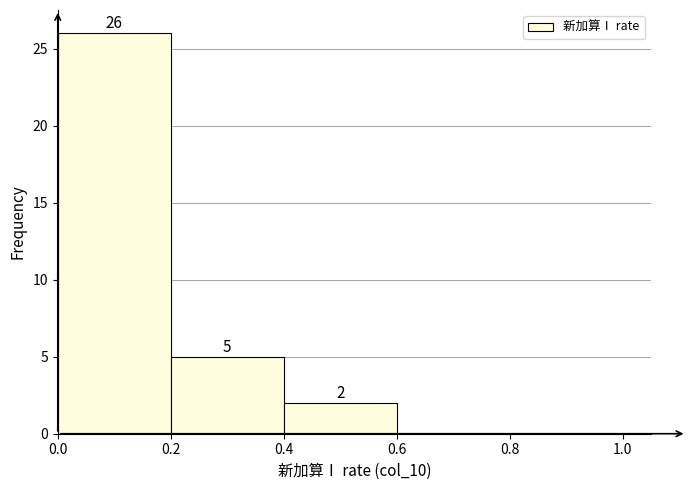

Which range on the x-axis has the tallest bar?

0.0 to 0.2